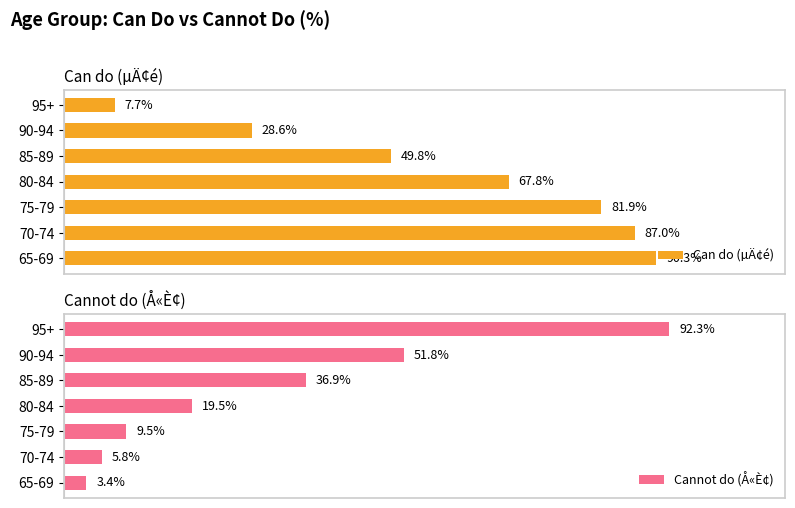

Does the chart contain stacked bars?

No